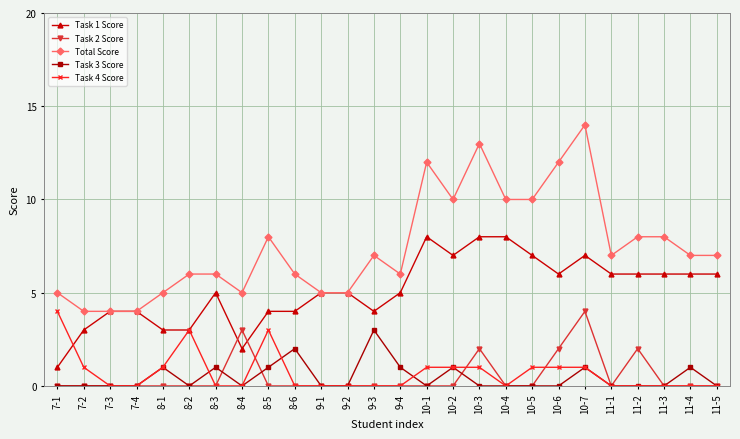

Which label corresponds to the largest value in the chart?

10-7